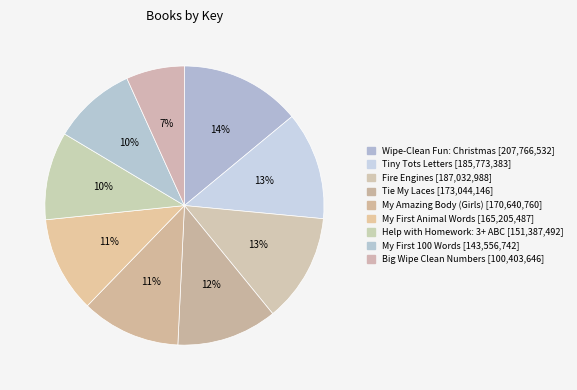

Is there a majority slice in this chart?

No